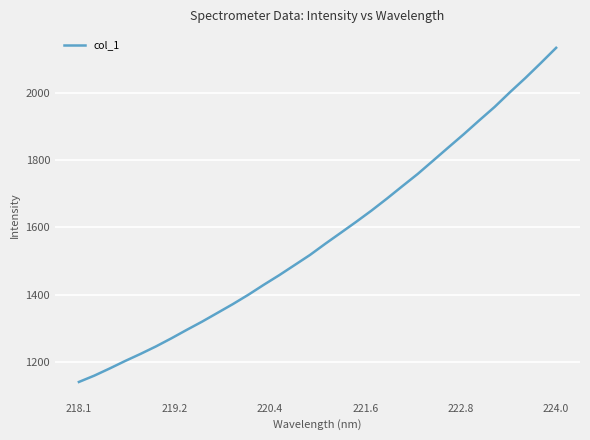

What is the difference between the maximum and minimum values?

992.5